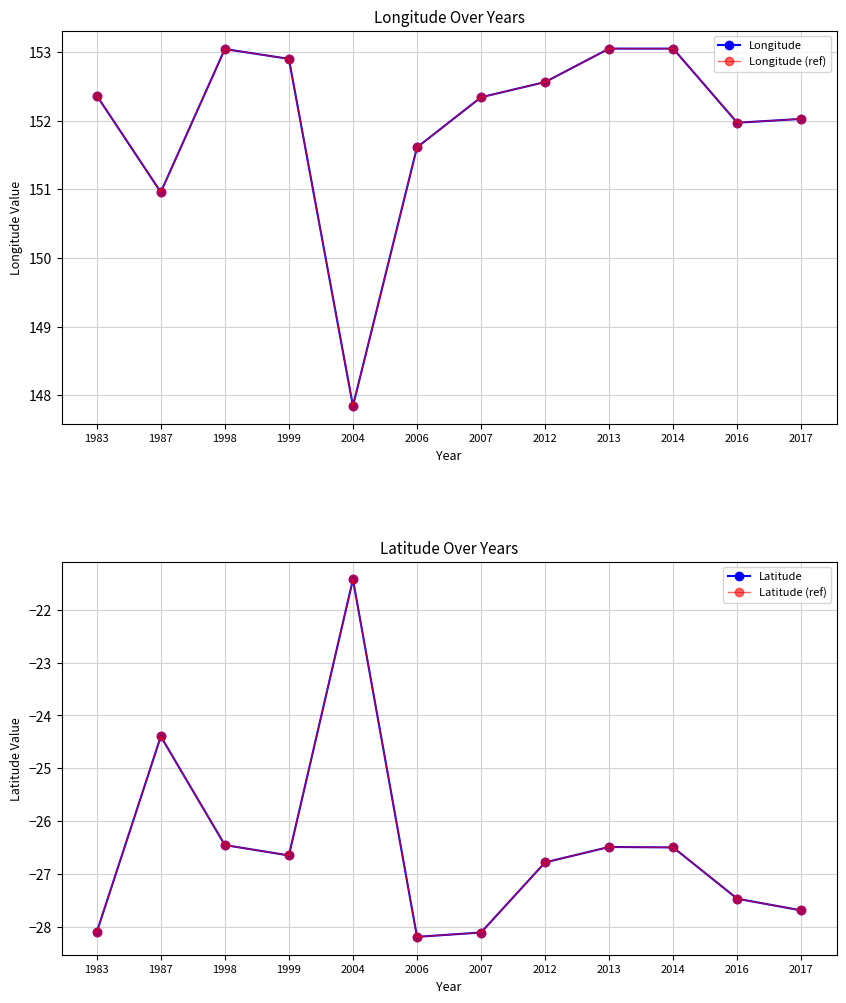

True or false: Latitude (ref) and Latitude intersect in this chart.

False